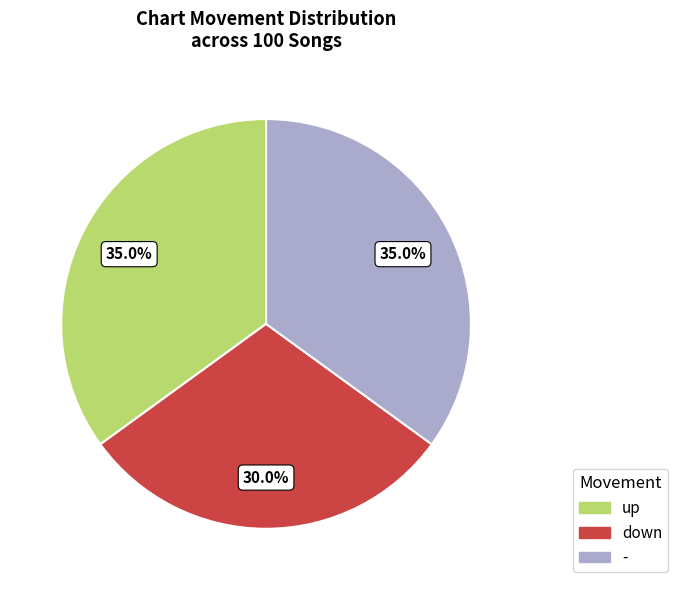

Between - and down, which is larger?

-